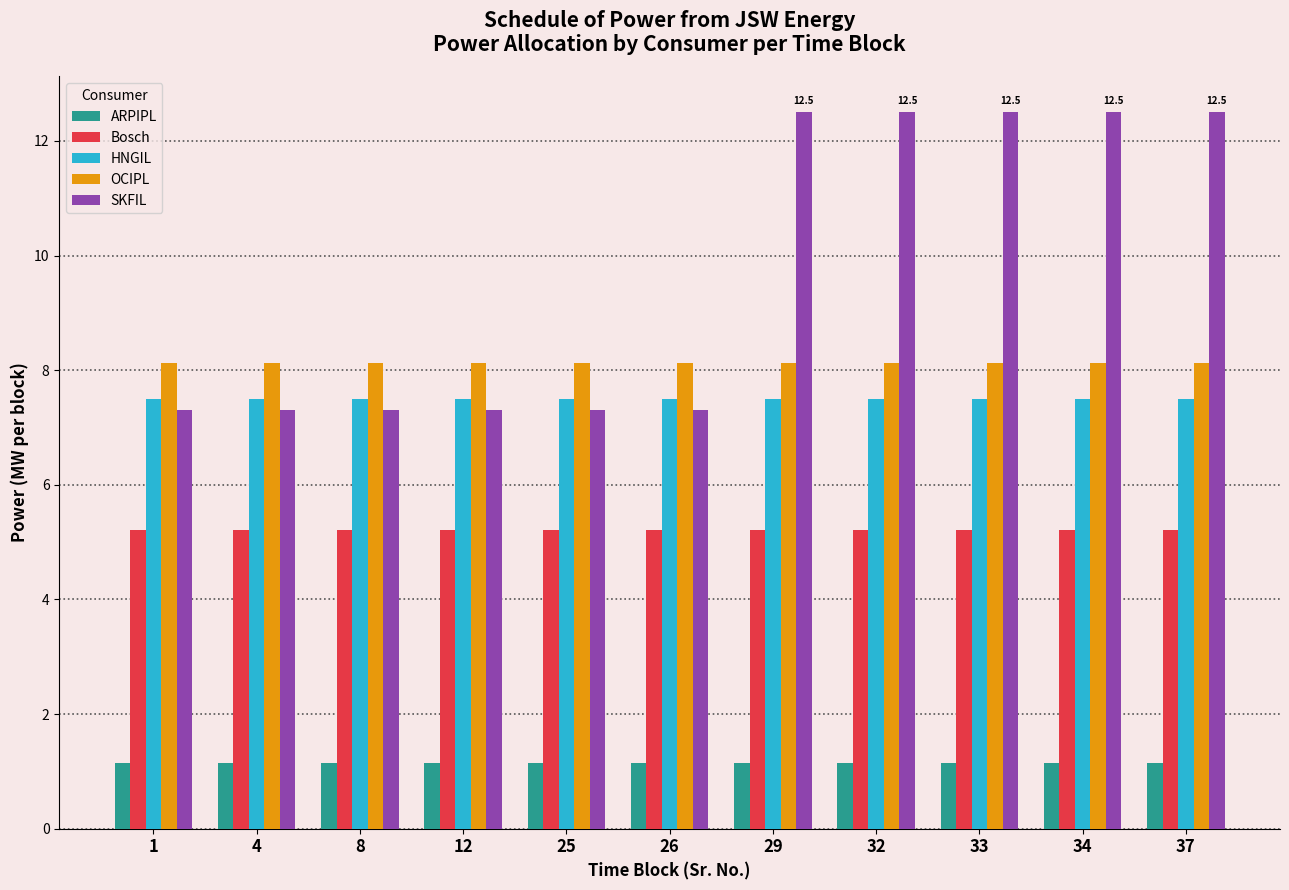

Between 8 and 34, which series saw the biggest shift?

SKFIL